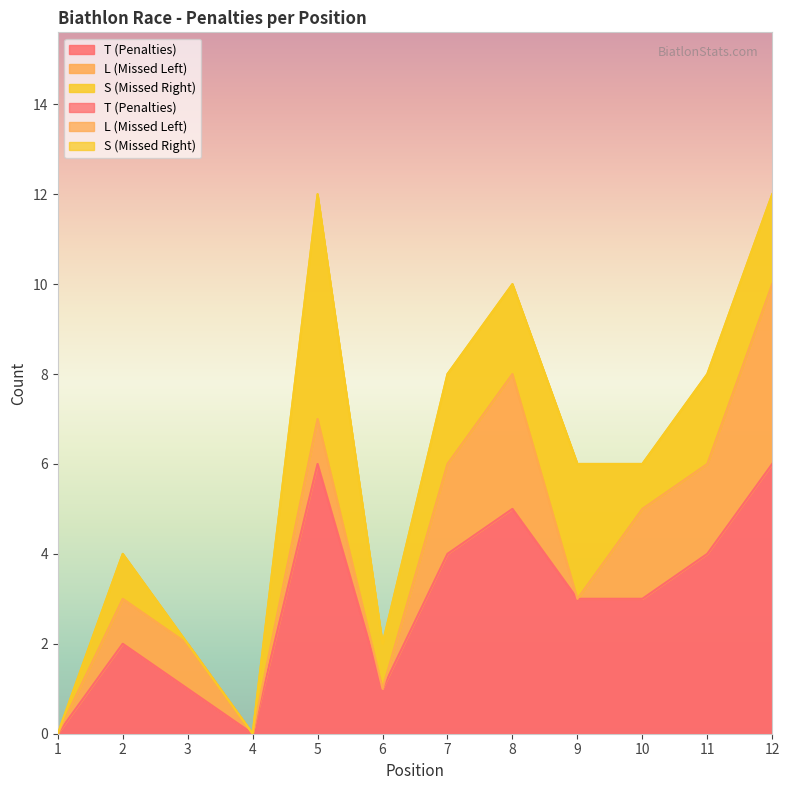

Count the L (Missed Left) values in the range 0 to 2.

10